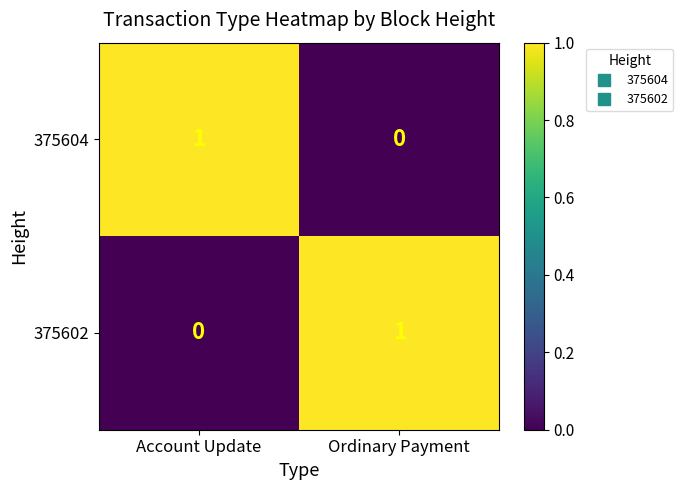

Where is 375604 nearest to the value 0?

Ordinary Payment